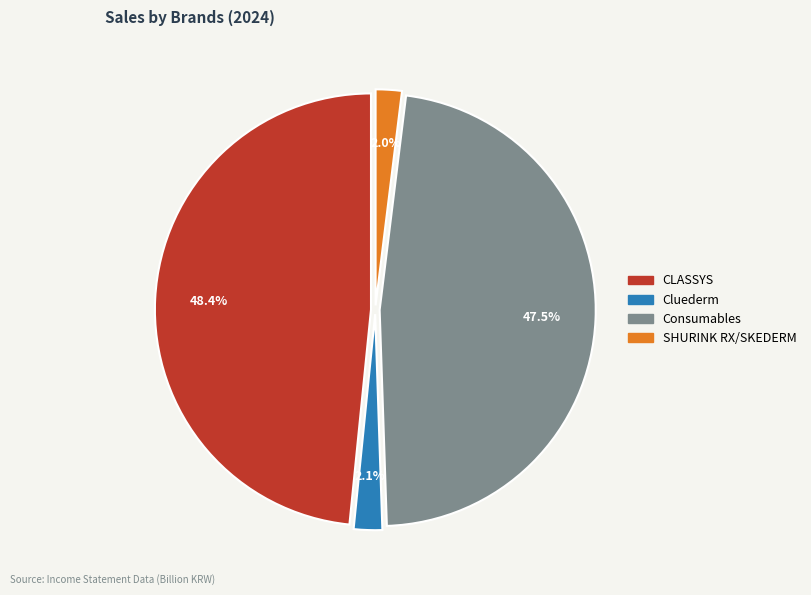

Between Cluederm and Consumables, which is larger?

Consumables